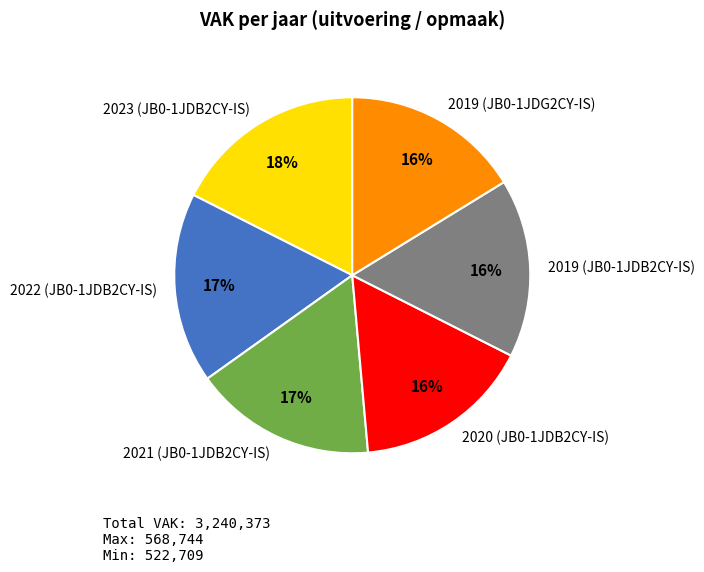

Is the sum of 2020 (JB0-1JDB2CY-IS) and 2023 (JB0-1JDB2CY-IS) greater than half?

No